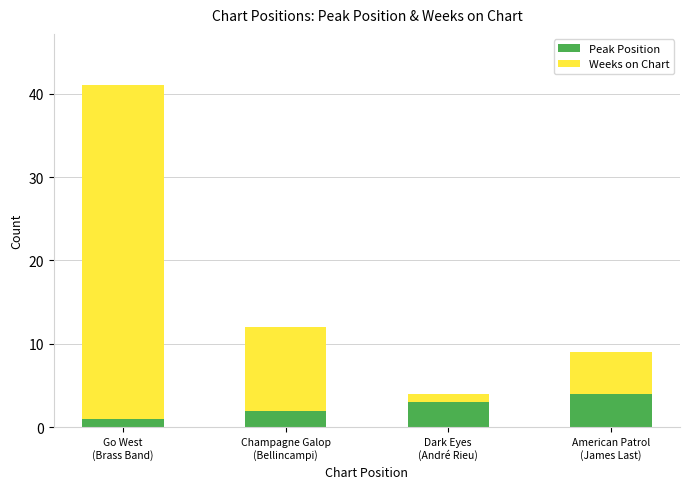

What is the highest value of the Peak Position series?

4